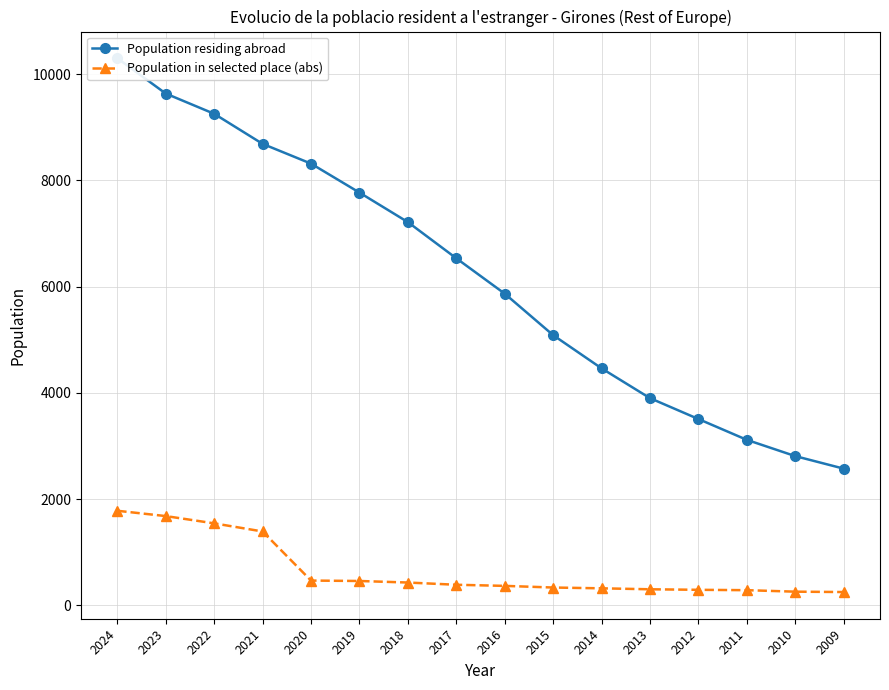

What is the average value of the Population residing abroad series?

6190